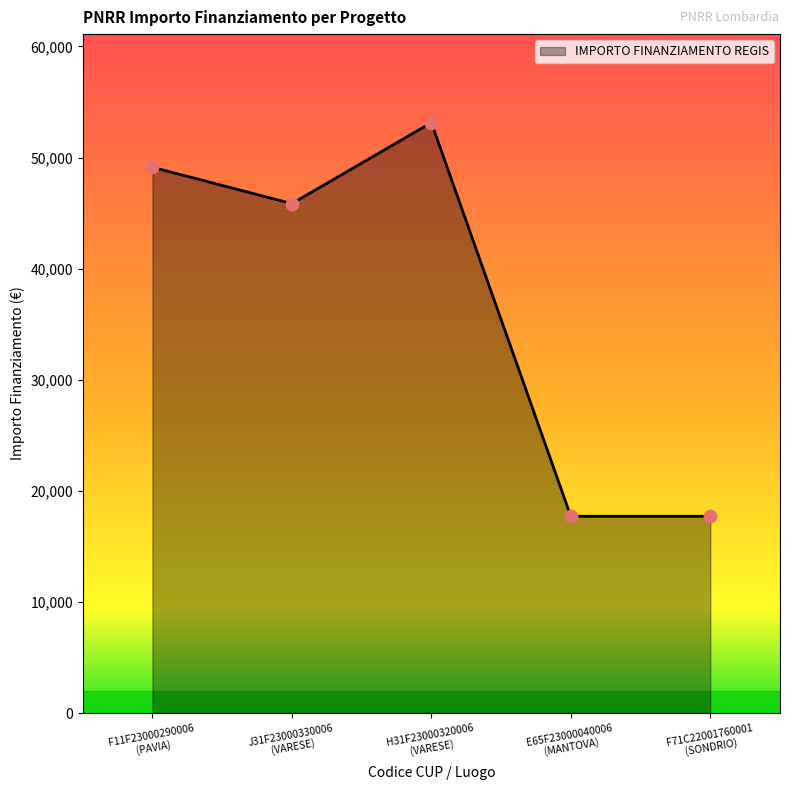

What is the average value?

36707